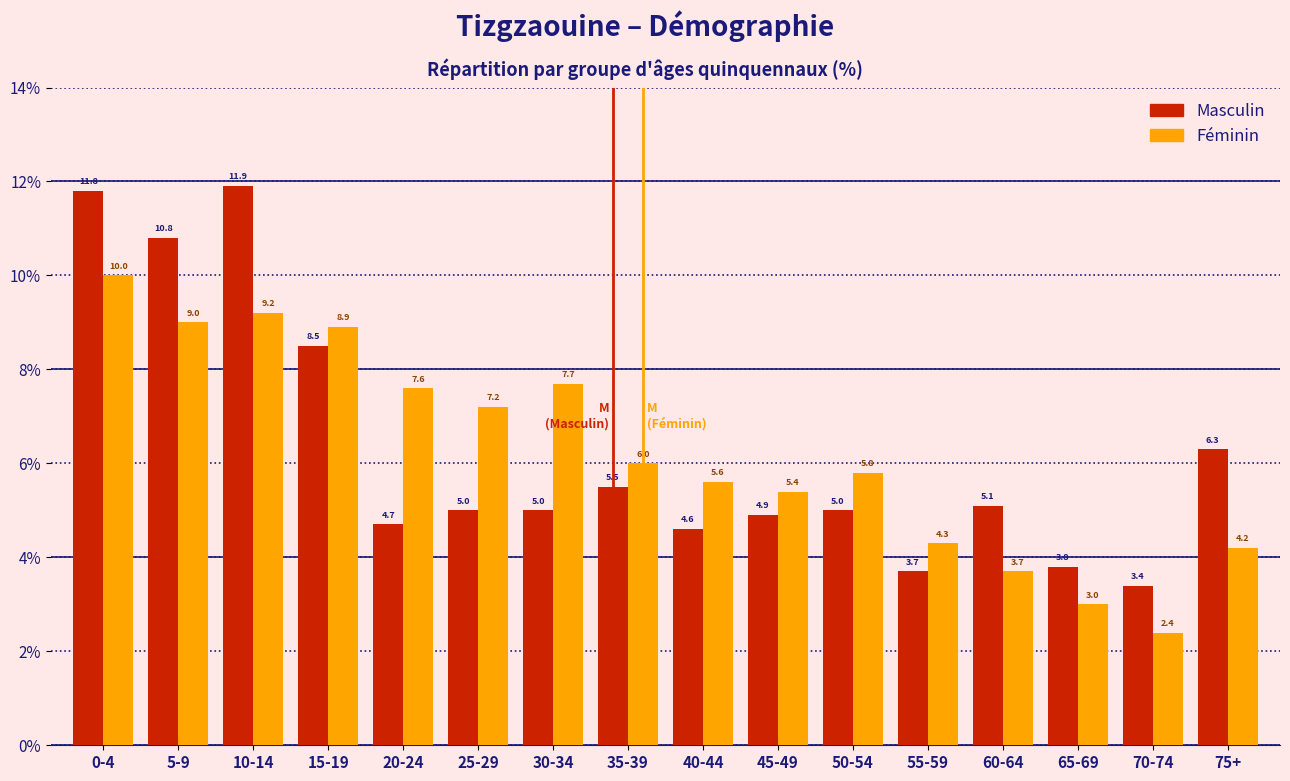

Reading right to left, transcribe all the data shown in this chart.

Masculin: 75+=6.3	70-74=3.4	65-69=3.8	60-64=5.1	55-59=3.7	50-54=5.0	45-49=4.9	40-44=4.6	35-39=5.5	30-34=5.0	25-29=5.0	20-24=4.7	15-19=8.5	10-14=11.9	5-9=10.8	0-4=11.8
Féminin: 75+=4.2	70-74=2.4	65-69=3.0	60-64=3.7	55-59=4.3	50-54=5.8	45-49=5.4	40-44=5.6	35-39=6.0	30-34=7.7	25-29=7.2	20-24=7.6	15-19=8.9	10-14=9.2	5-9=9.0	0-4=10.0